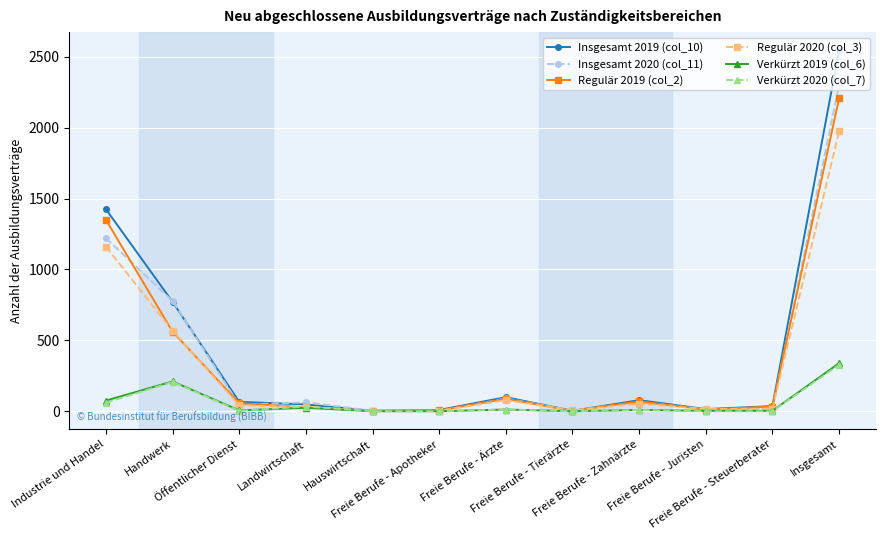

At which label is Insgesamt 2019 (col_10) closest to 1275?

Industrie und Handel